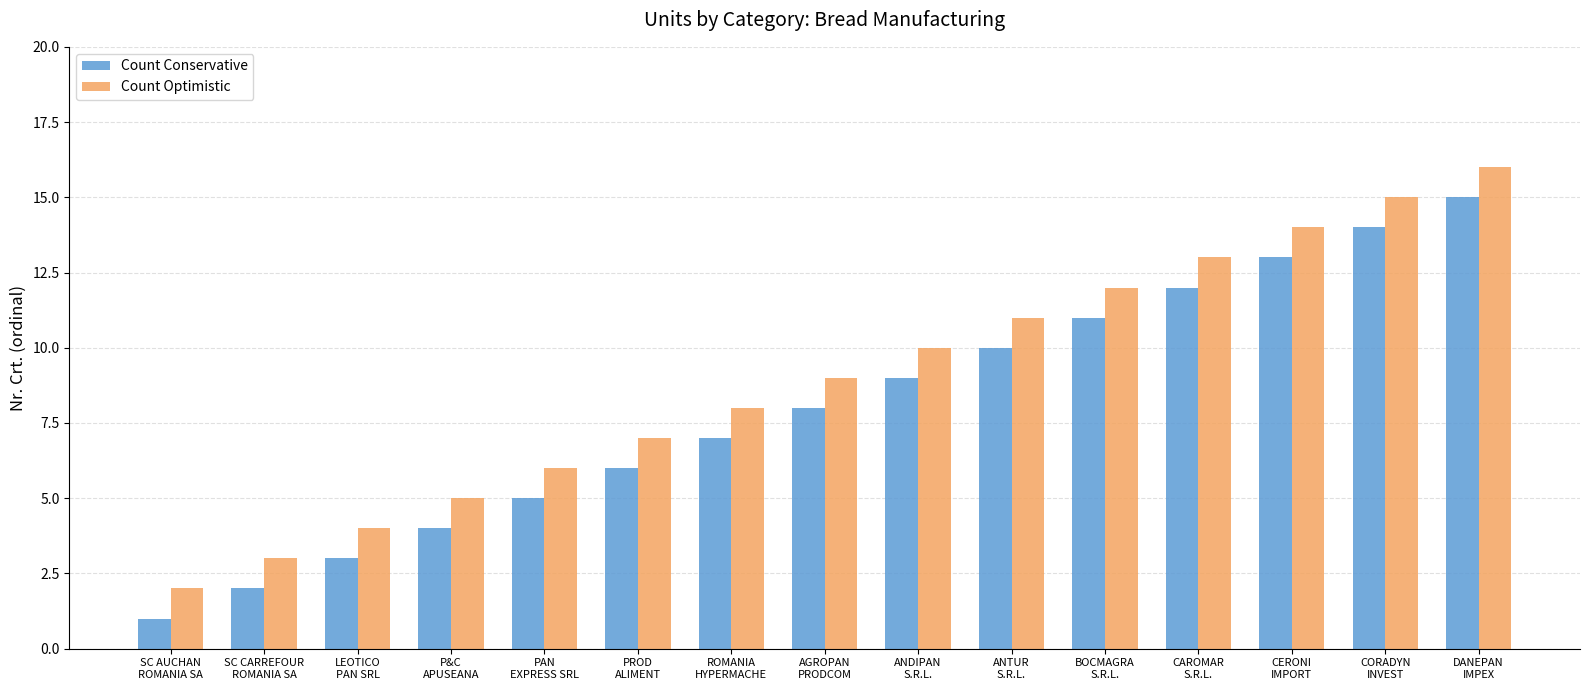

The Count Optimistic series shows 26 at CORADYN
INVEST. True or false?

False